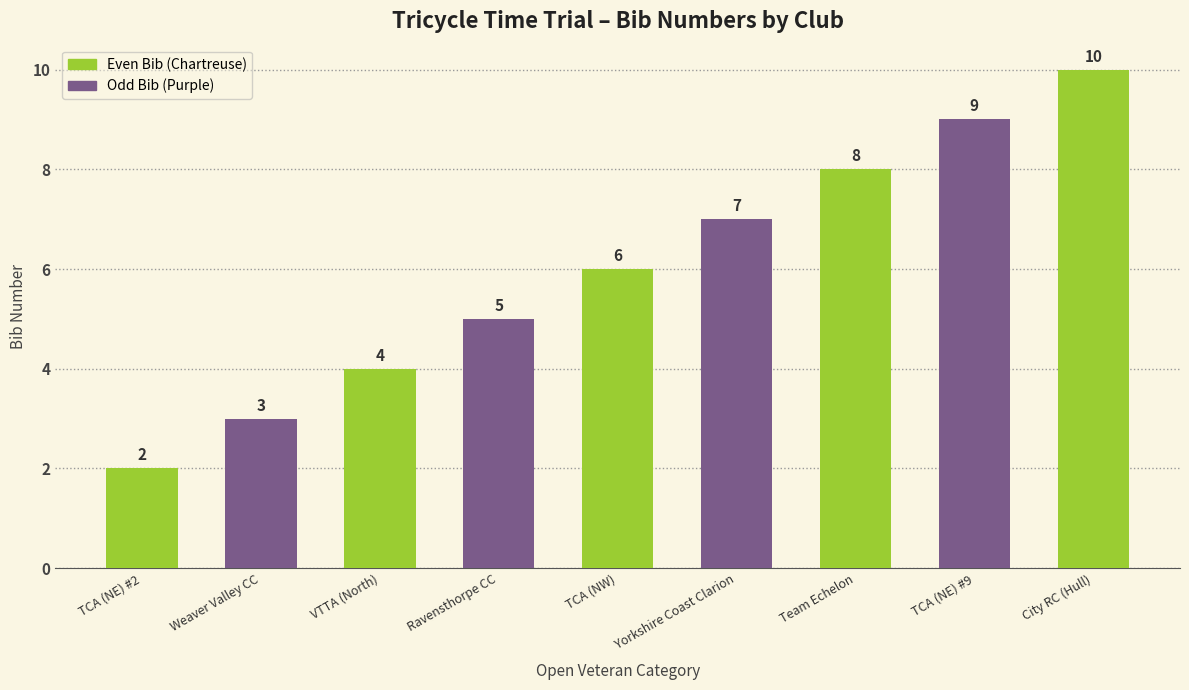

List the labels in order of value, smallest first.

TCA (NE) #2, Weaver Valley CC, VTTA (North), Ravensthorpe CC, TCA (NW), Yorkshire Coast Clarion, Team Echelon, TCA (NE) #9, City RC (Hull)